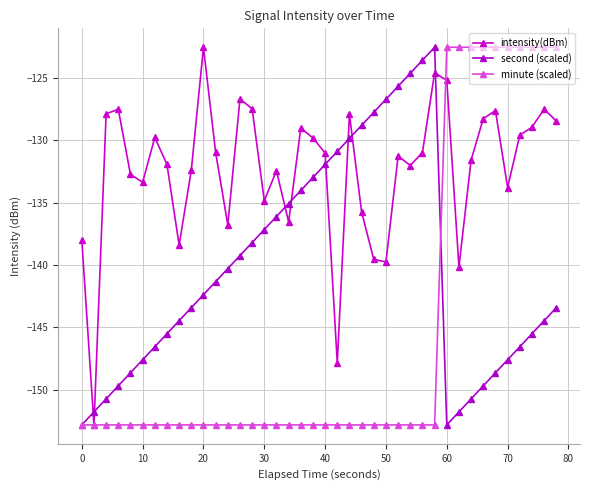

How many data points in minute (scaled) are above -152?

10